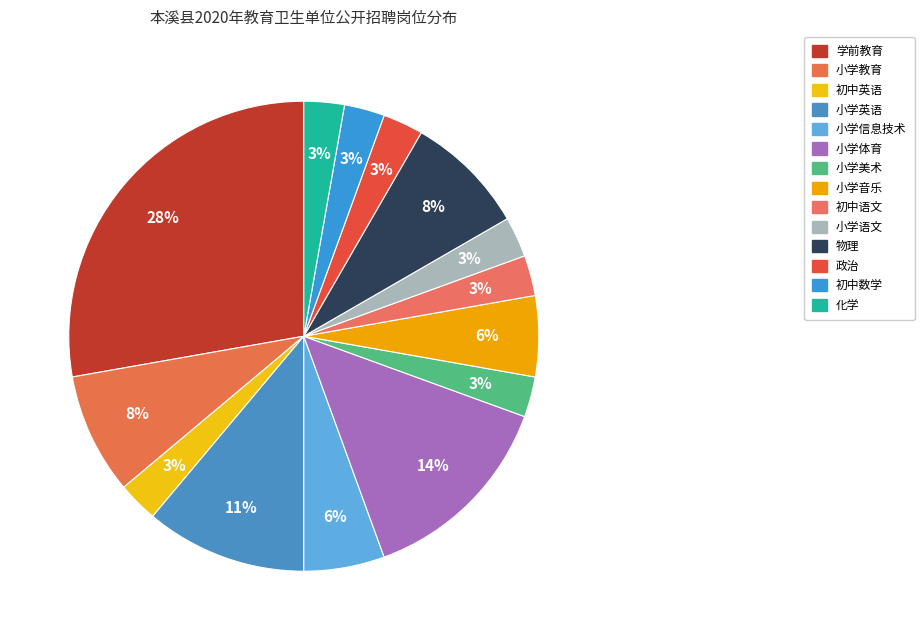

To the nearest percent, what percentage of the pie is 小学信息技术?

6%